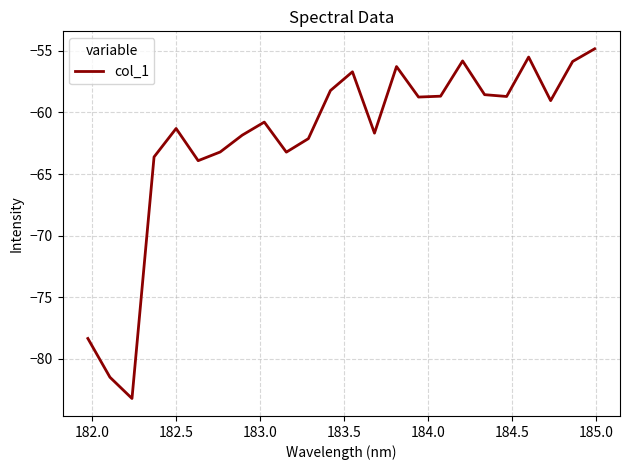

What is the smallest value displayed?

-83.2